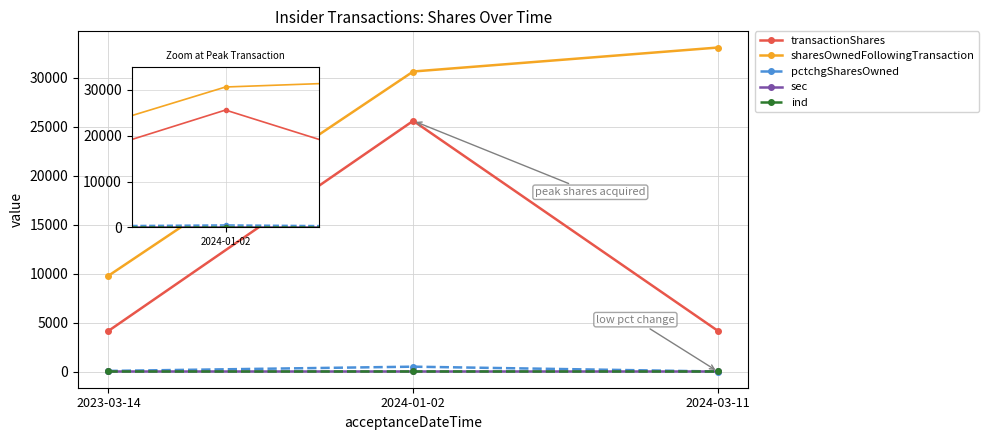

What is the maximum value shown in the chart?

33076